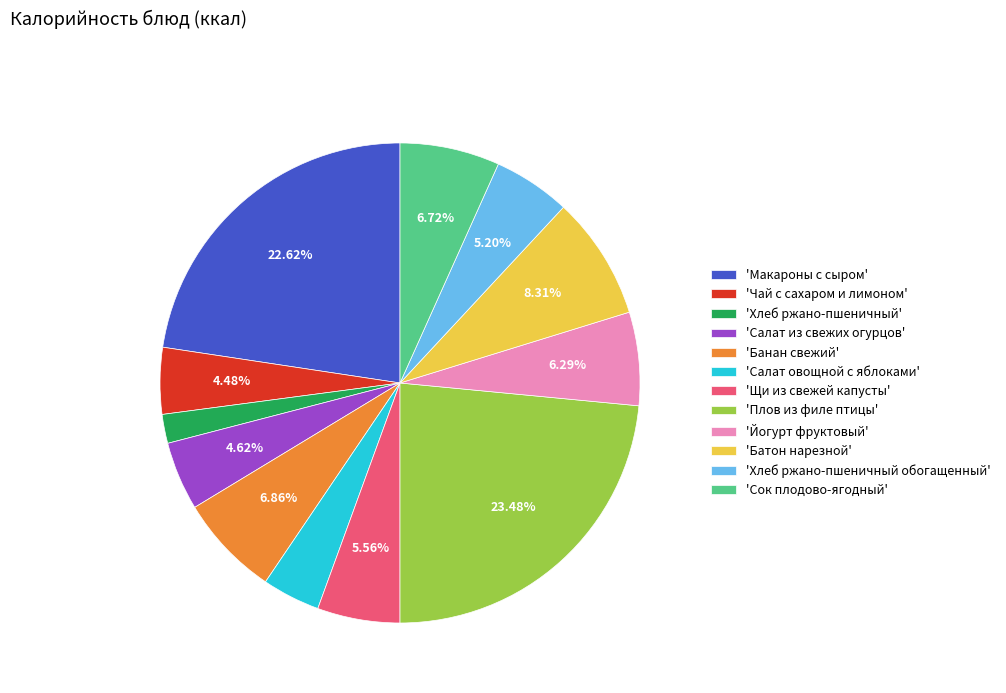

Which has a higher value, 'Сок плодово-ягодный' or 'Плов из филе птицы'?

'Плов из филе птицы'